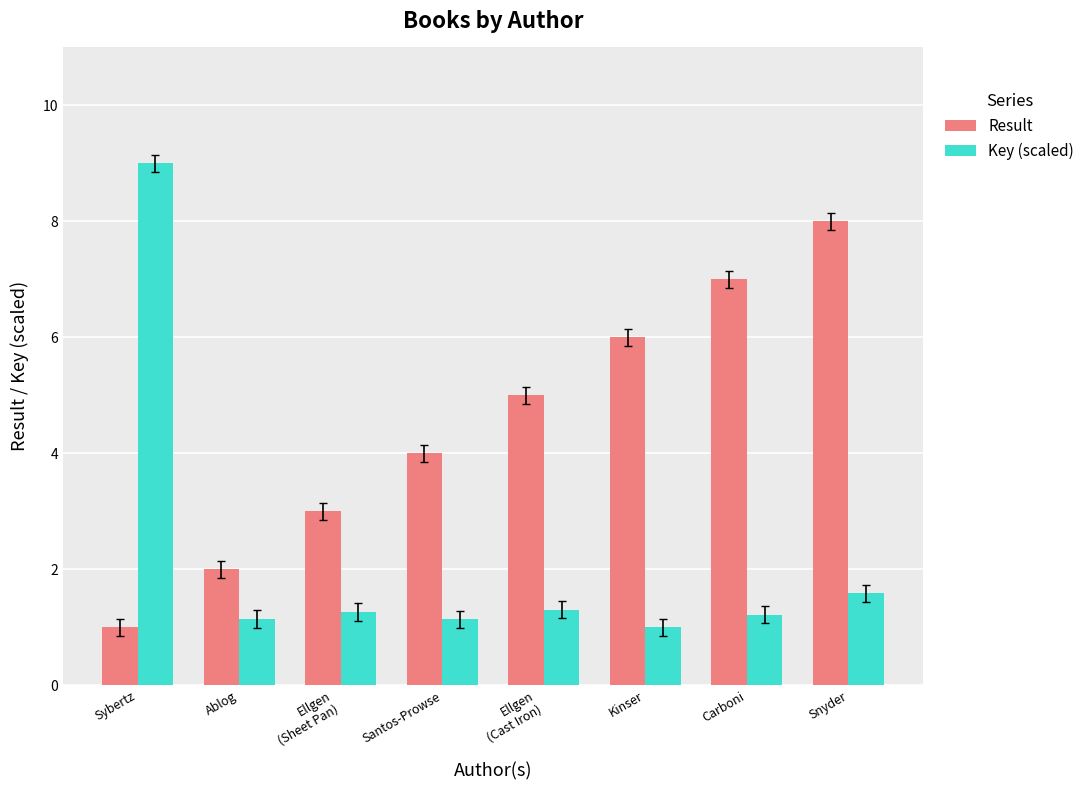

What is the sum of all Result values?

36.0